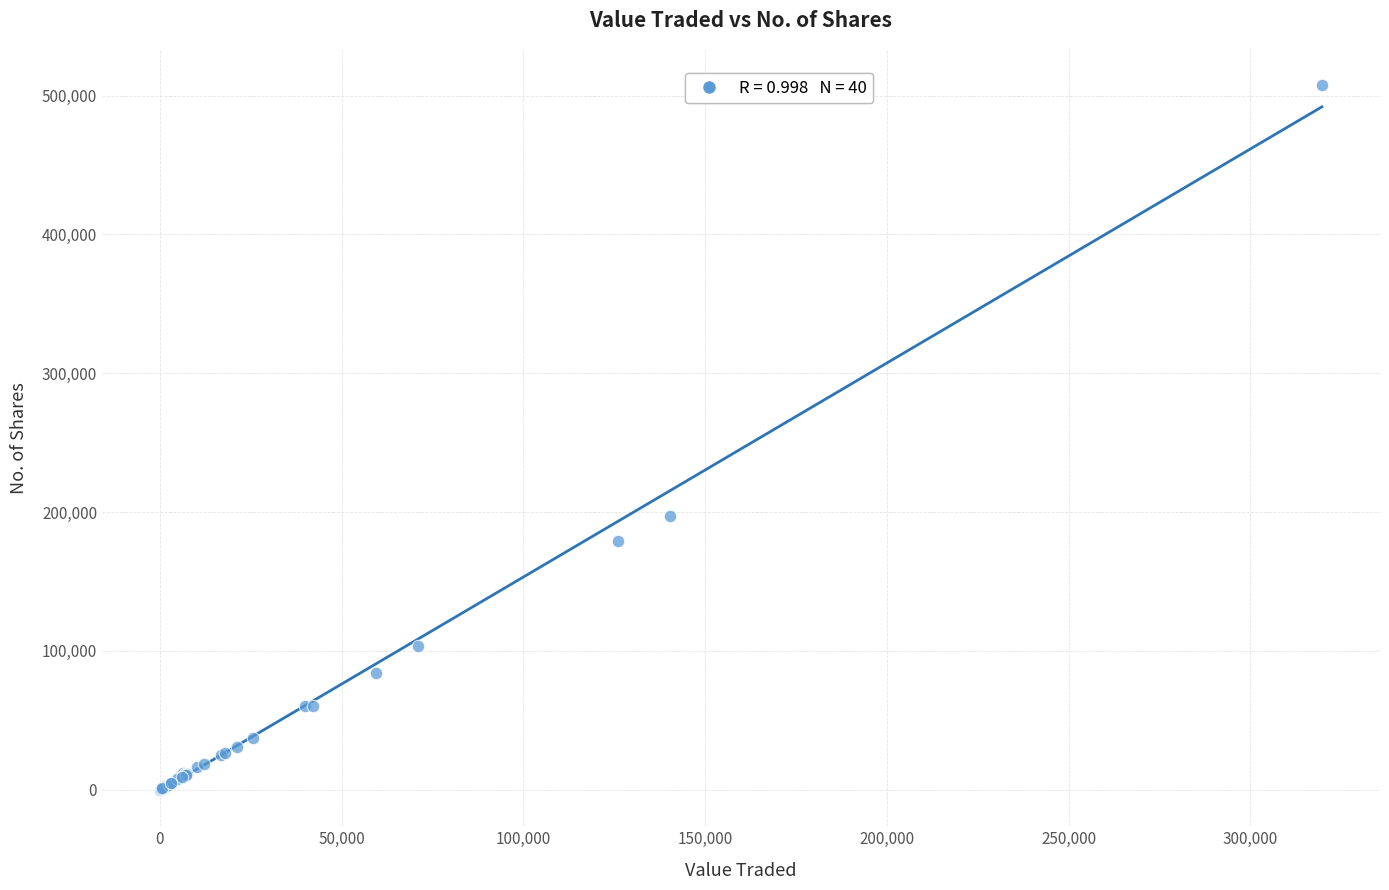

What Y value in the scatter plot is closest to 253990?

197088